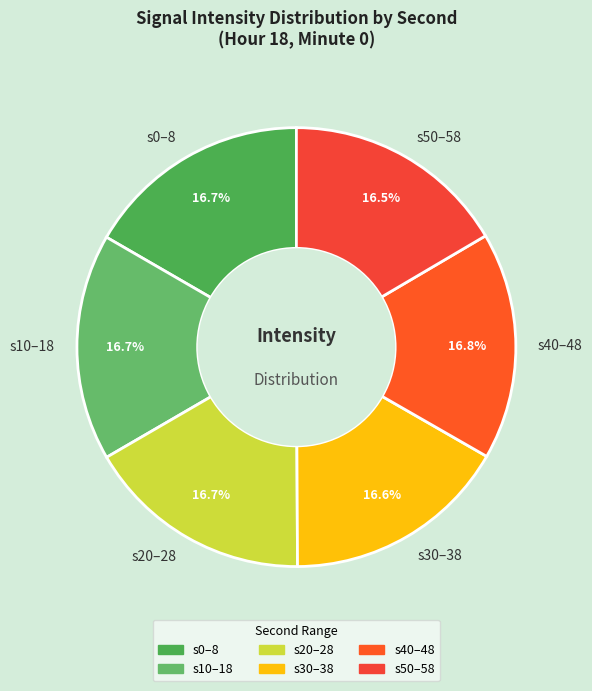

Is s0–8 the majority of the pie?

No